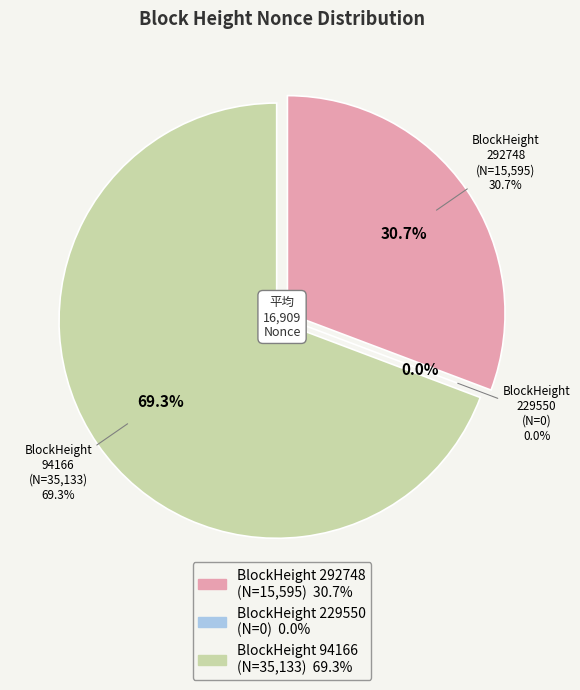

Is it true that 94166 is 69% of the pie?

True